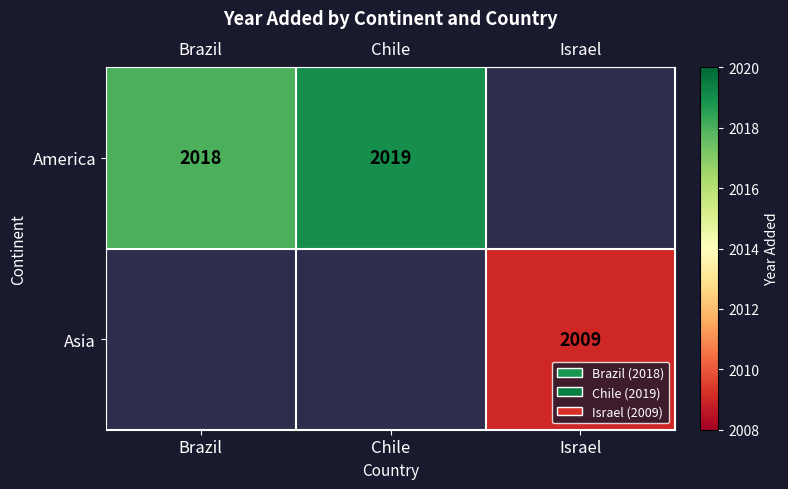

The Asia series shows 2009 at Israel. True or false?

True